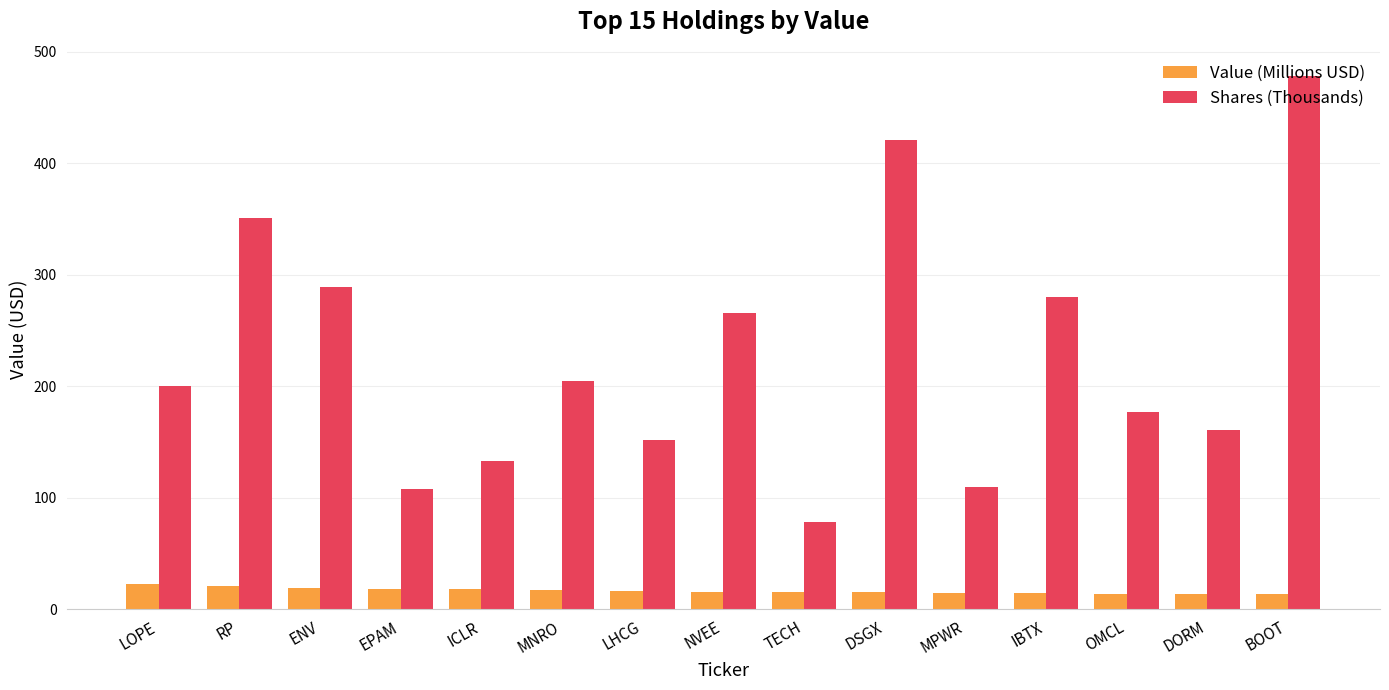

What is the sum of the Shares (Thousands) values at ENV and TECH?

368.2